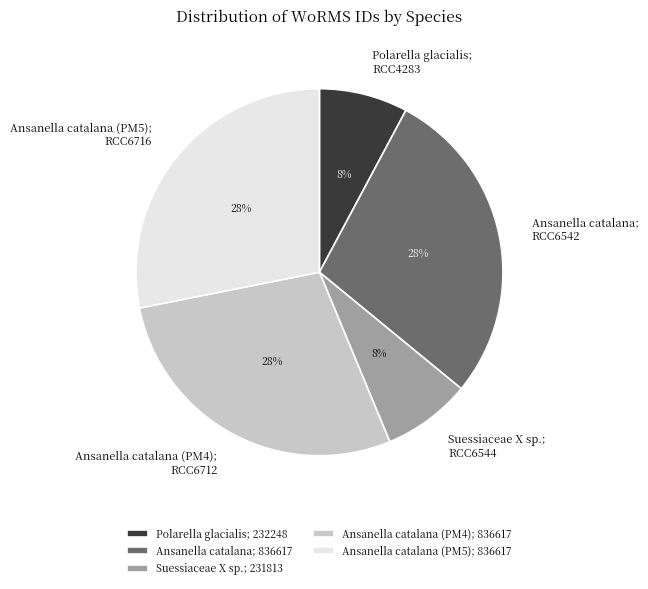

Is the sum of Ansanella catalana (PM4); 836617 and Polarella glacialis; 232248 greater than half?

No